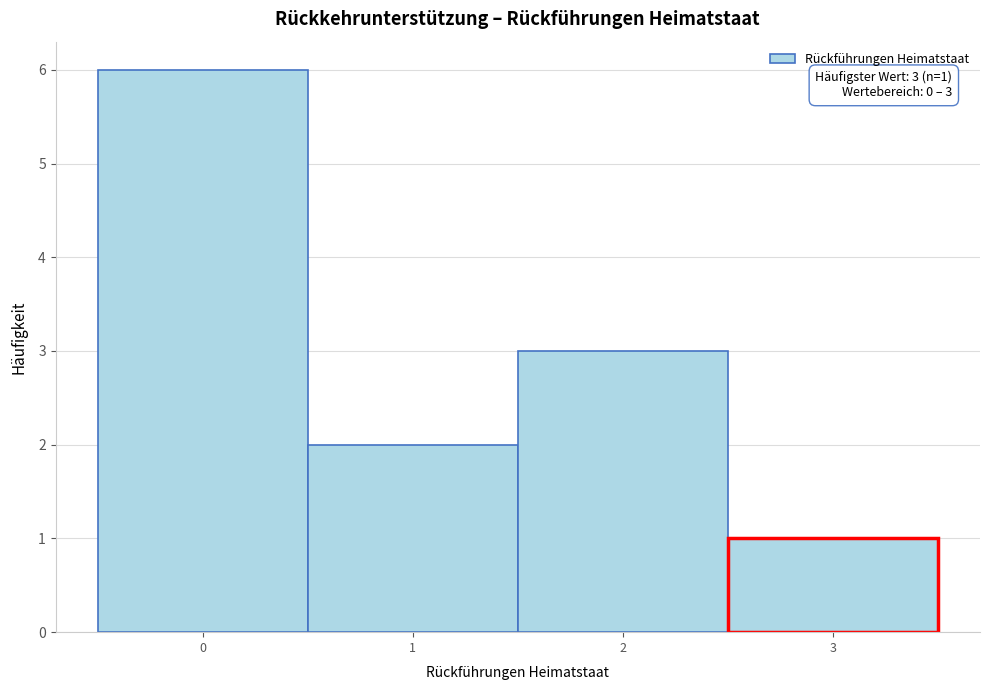

Over which range of the x-axis is the bar tallest?

-0.5 to 0.5